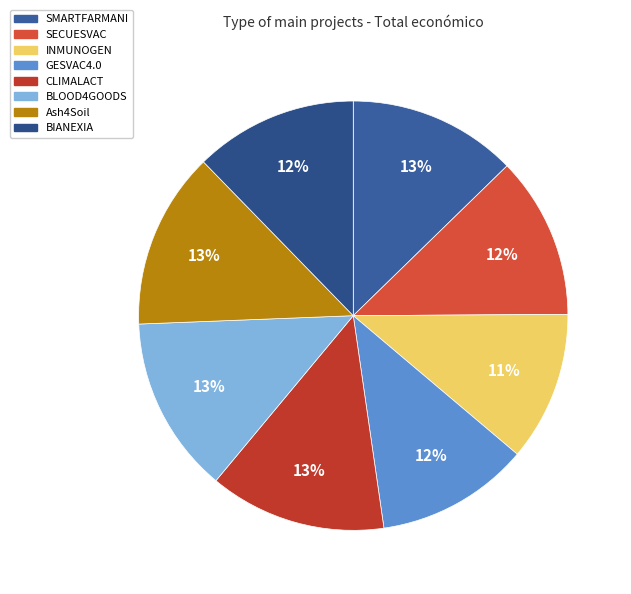

What percentage is NOT represented by SMARTFARMANI?

87.3%